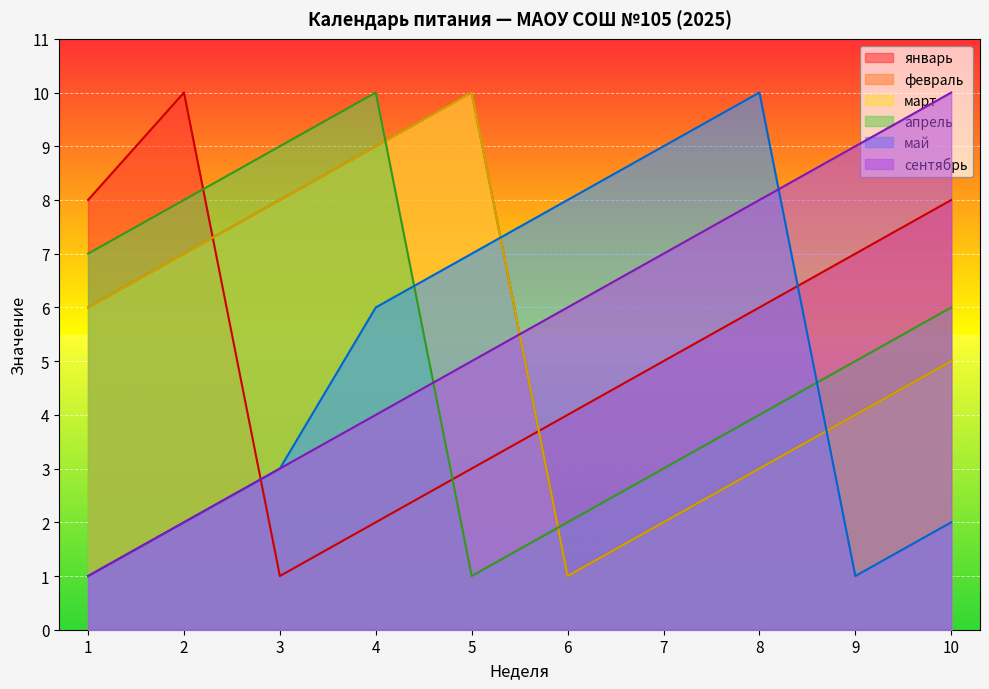

The февраль series shows 4 at 9. True or false?

True